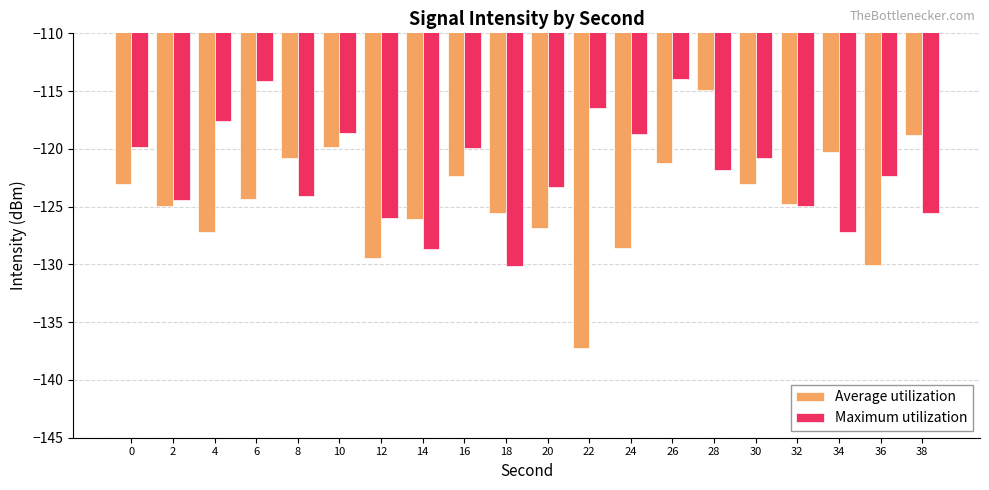

Is the value of Average utilization at 28 greater than the value of Maximum utilization at 10?

Yes